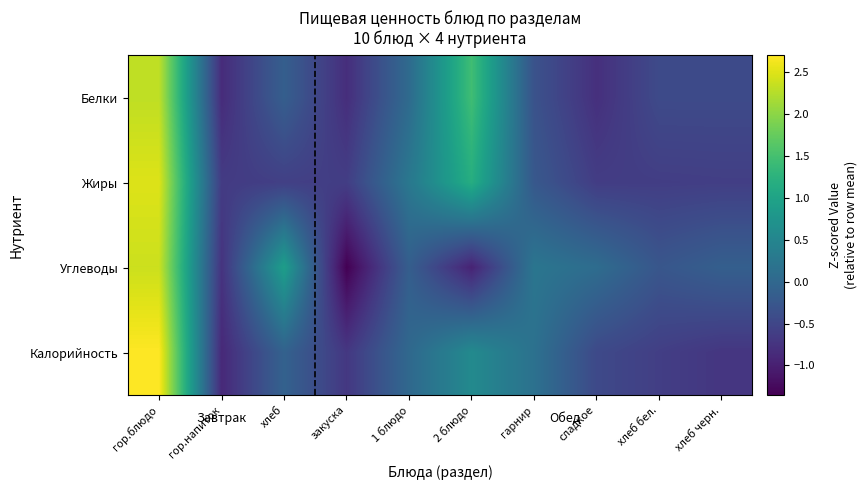

Reading left to right, list all the values displayed in this chart.

Белки: гор.блюдо=2.3	гор.напиток=-0.8	хлеб=-0.1	закуска=-0.8	1 блюдо=0.1	2 блюдо=1.5	гарнир=-0.3	сладкое=-0.8	хлеб бел.=-0.4	хлеб черн.=-0.4
Жиры: гор.блюдо=2.5	гор.напиток=-0.7	хлеб=-0.6	закуска=-0.6	1 блюдо=0.3	2 блюдо=1.2	гарнир=-0.2	сладкое=-0.6	хлеб бел.=-0.6	хлеб черн.=-0.6
Углеводы: гор.блюдо=2.4	гор.напиток=-0.8	хлеб=0.9	закуска=-1.4	1 блюдо=-0.1	2 блюдо=-1.0	гарнир=0.2	сладкое=0.1	хлеб бел.=-0.3	хлеб черн.=-0.1
Калорийность: гор.блюдо=2.7	гор.напиток=-0.9	хлеб=-0.1	закуска=-0.7	1 блюдо=0.0	2 блюдо=0.6	гарнир=0.2	сладкое=-0.5	хлеб бел.=-0.6	хлеб черн.=-0.7